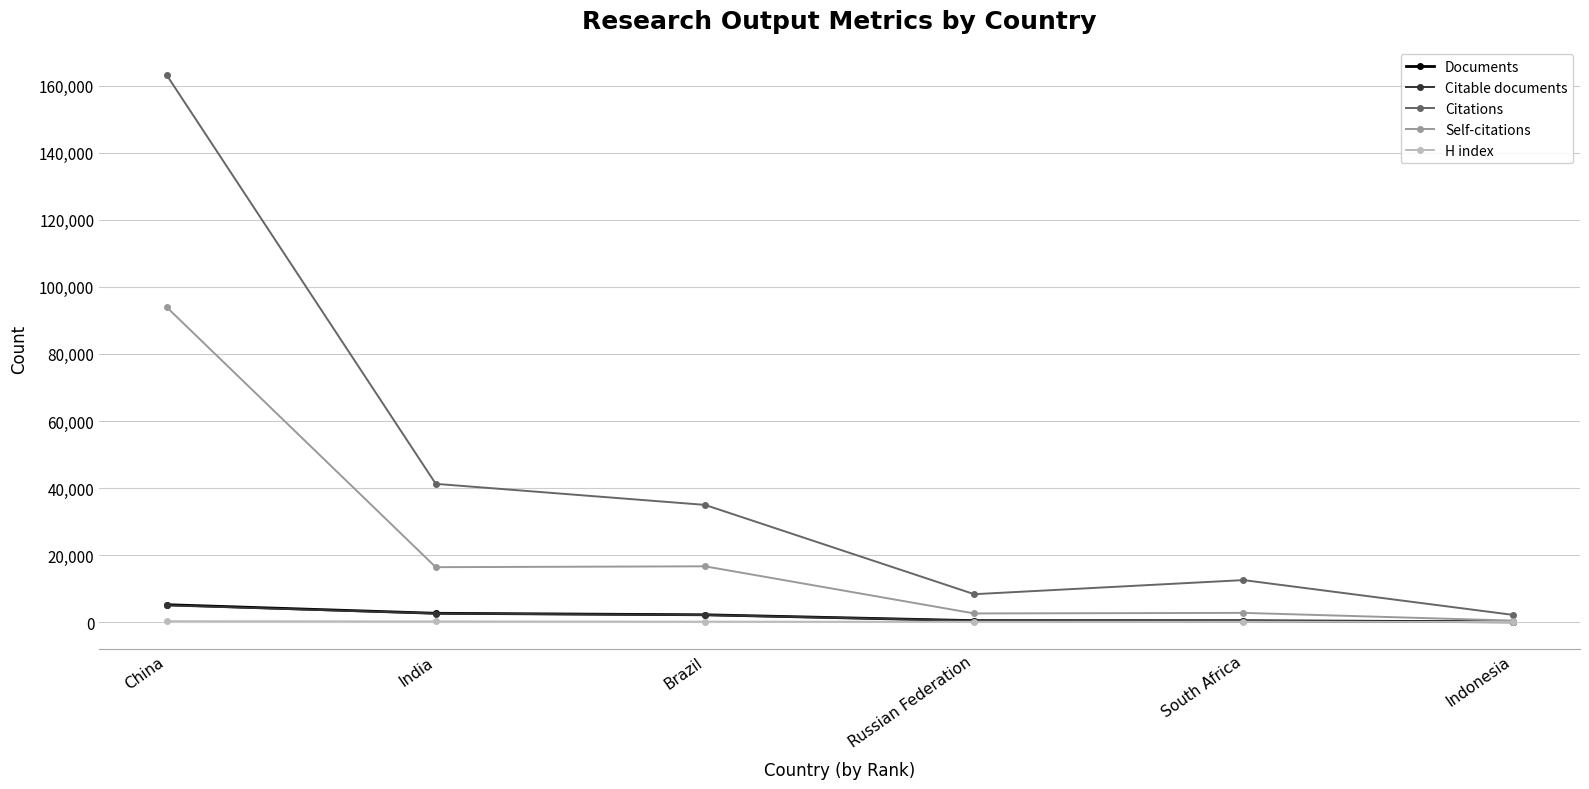

Which series has the largest range (max minus min)?

Citations